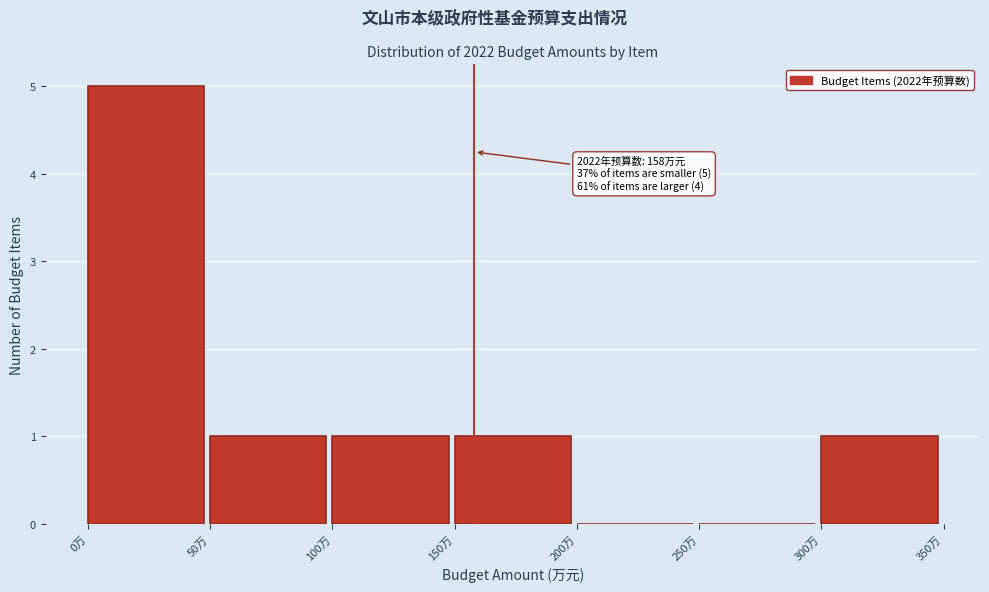

Which range on the x-axis has the tallest bar?

0 to 50